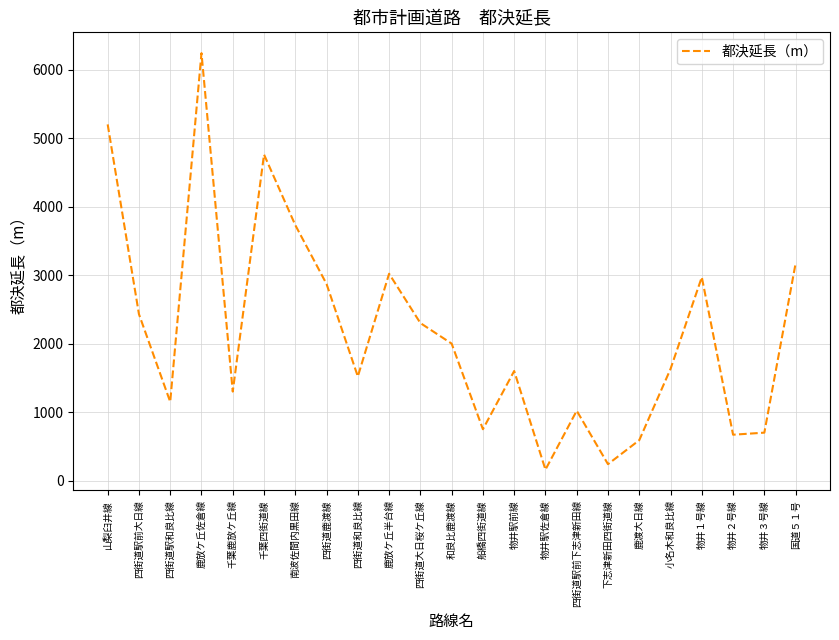

Is it true that the value at 千葉四街道線 is 4760?

True